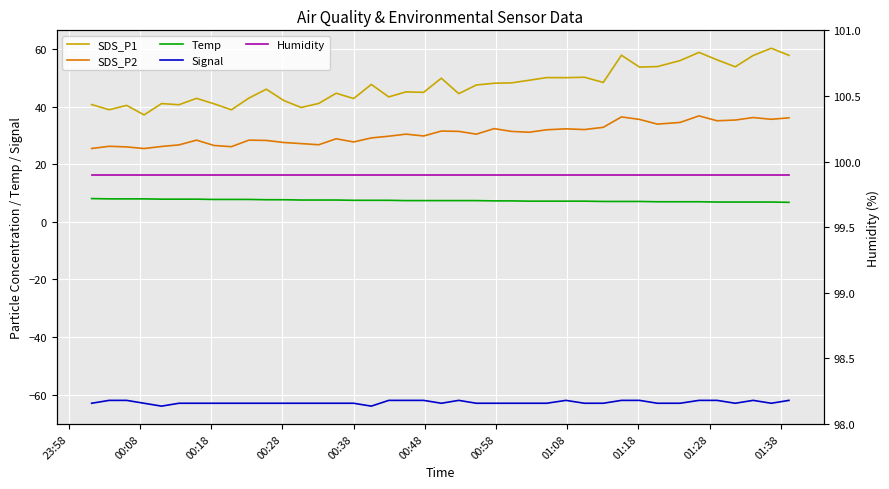

True or false: SDS_P2 and SDS_P1 cross at least once.

False